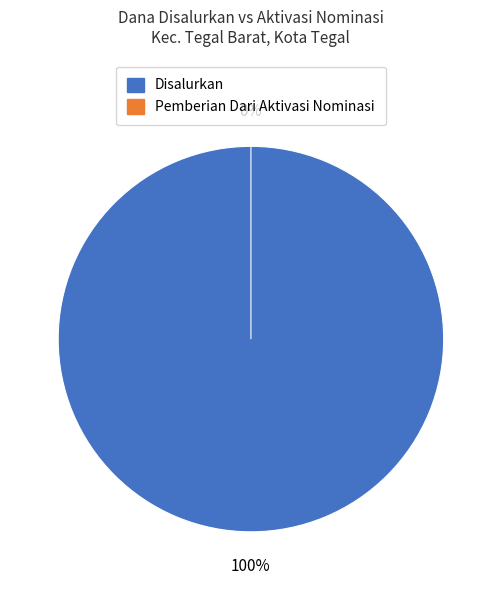

Rank the series by their average value, from lowest to highest.

Pemberian Dari Aktivasi Nominasi, Disalurkan